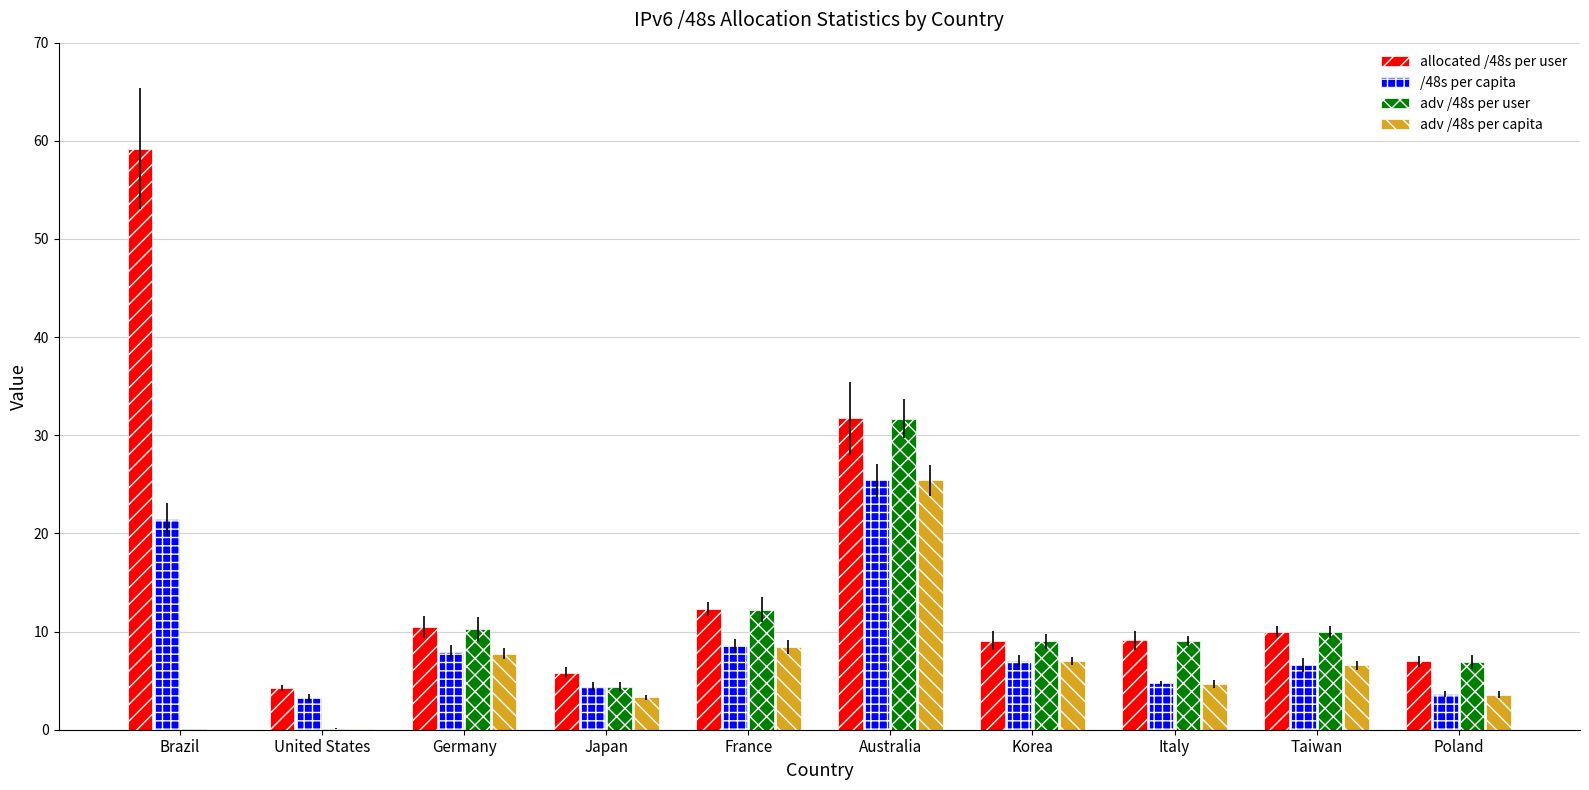

Count the number of categories in the chart.

10